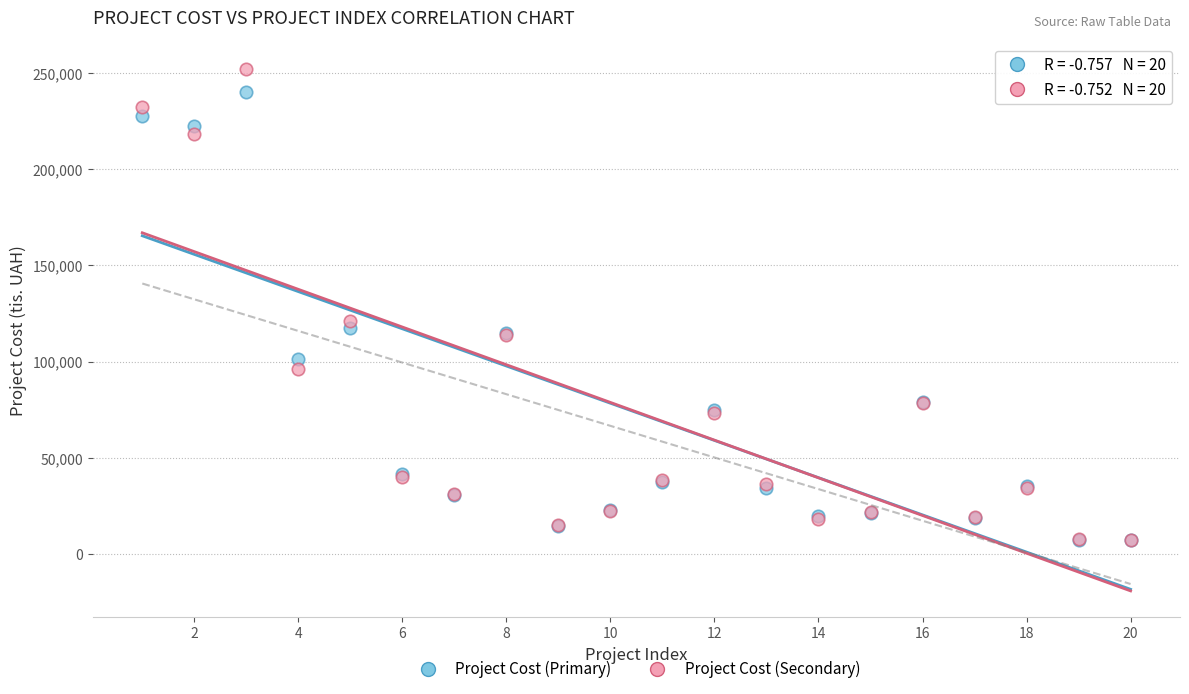

In the Project Cost (Secondary) series, what Y value is closest to 129561?

120860.1